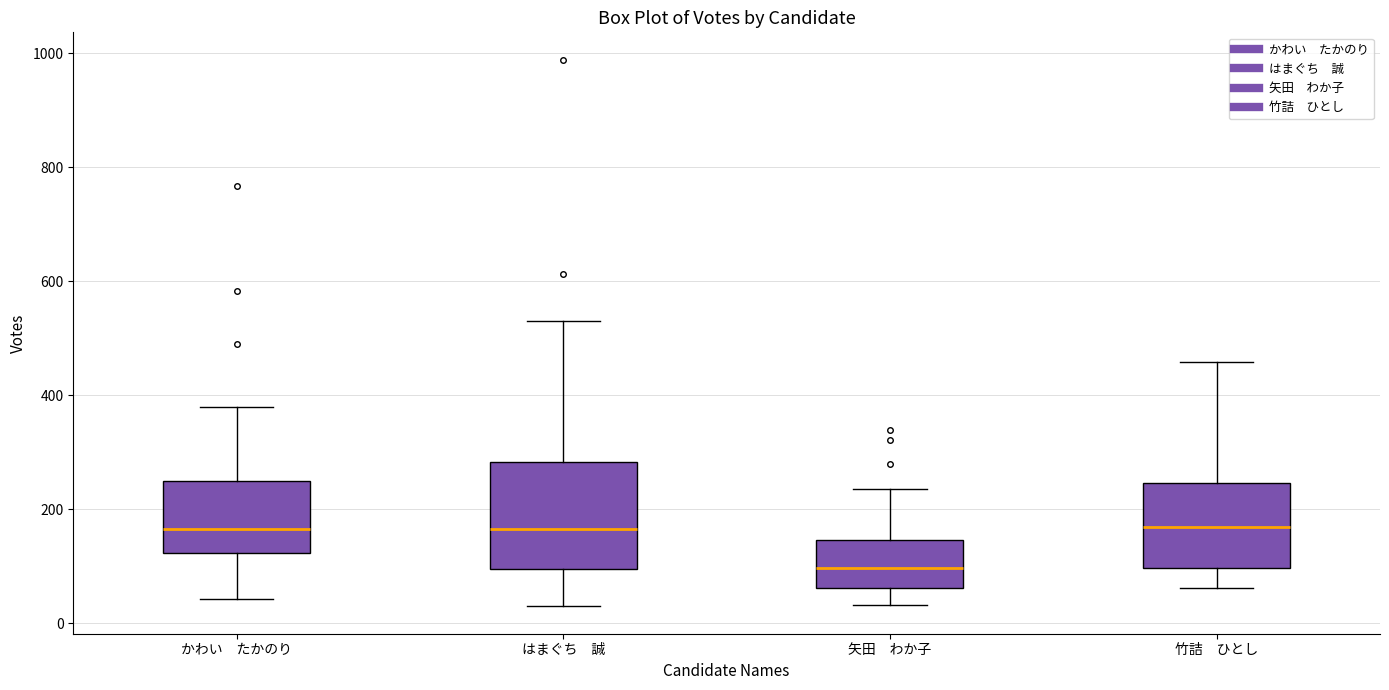

Reading left to right, read every box against the y-axis: the position of its median line, the range the box covers, and the ends of its whiskers. The values are not printed on the chart, so give them approximately, as read against the axis.

かわい たかのり: median 160, box 120 to 240, whiskers 40 to 380
はまぐち 誠: median 160, box 100 to 280, whiskers 40 to 540
矢田 わか子: median 100, box 60 to 140, whiskers 40 to 240
竹詰 ひとし: median 160, box 100 to 240, whiskers 60 to 460